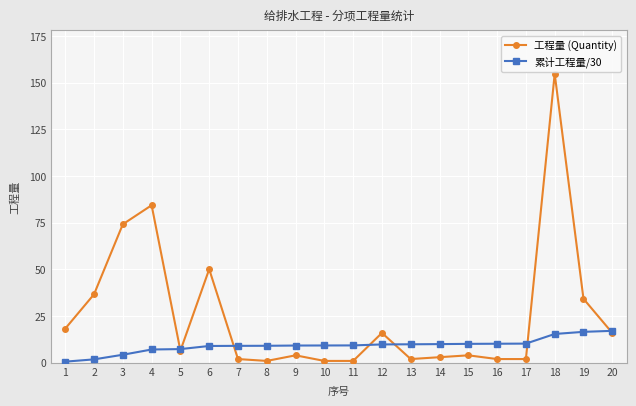

At which label is 工程量 (Quantity) closest to 77?

3